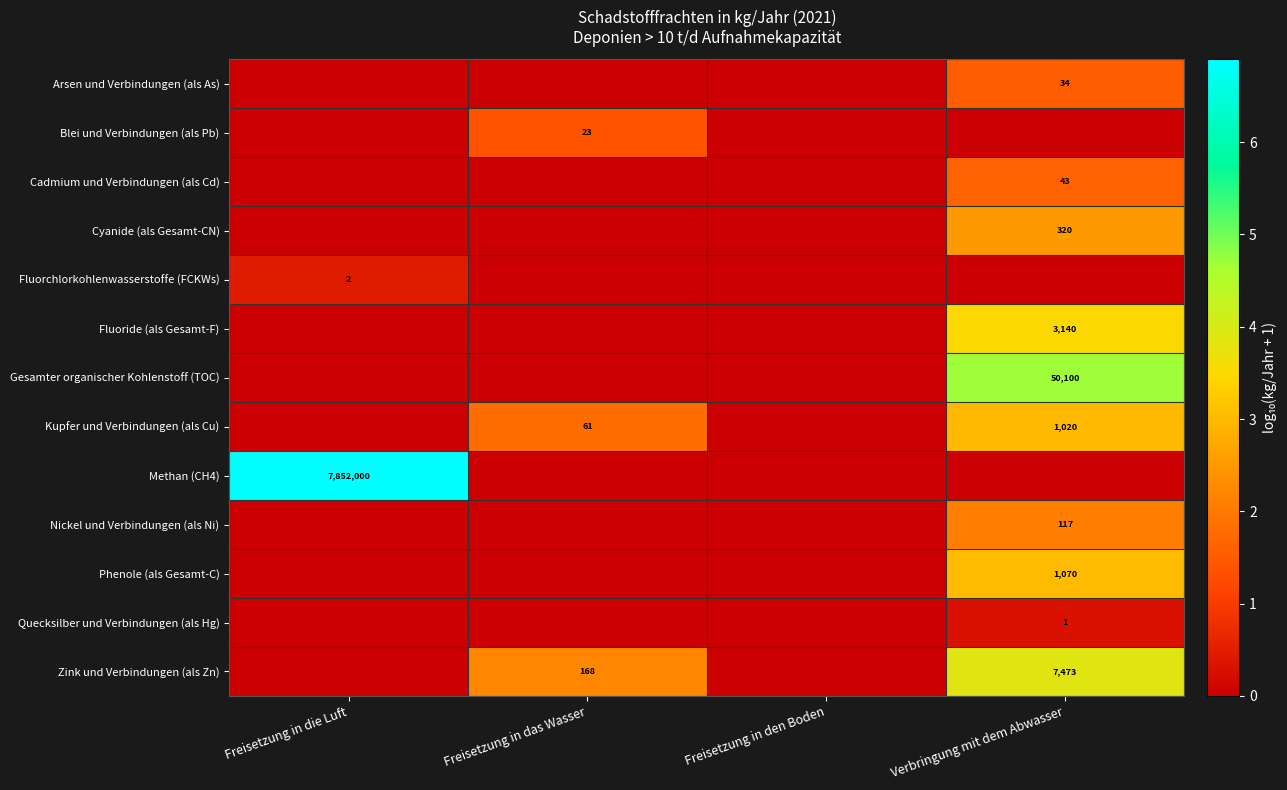

What is the maximum value shown in the chart?

6.9